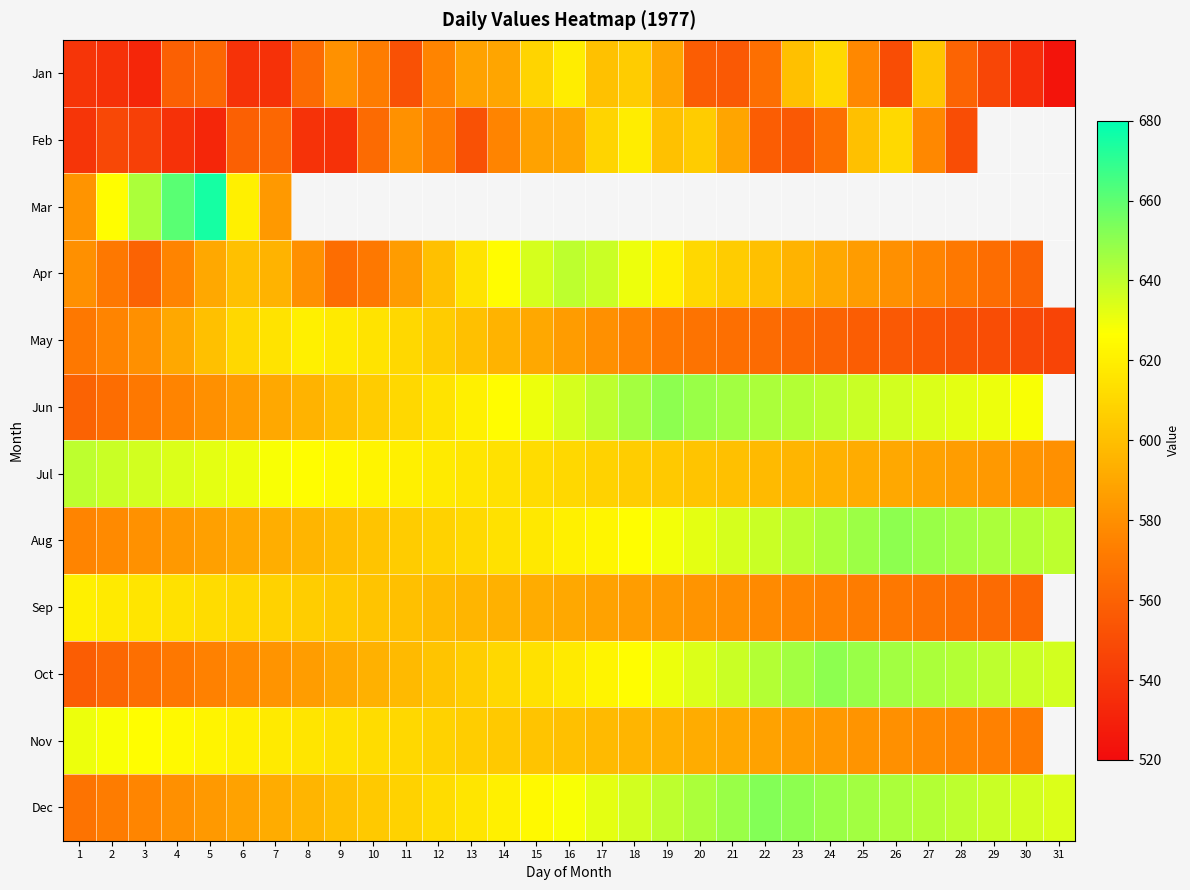

What is the minimum value shown in the chart?

524.0